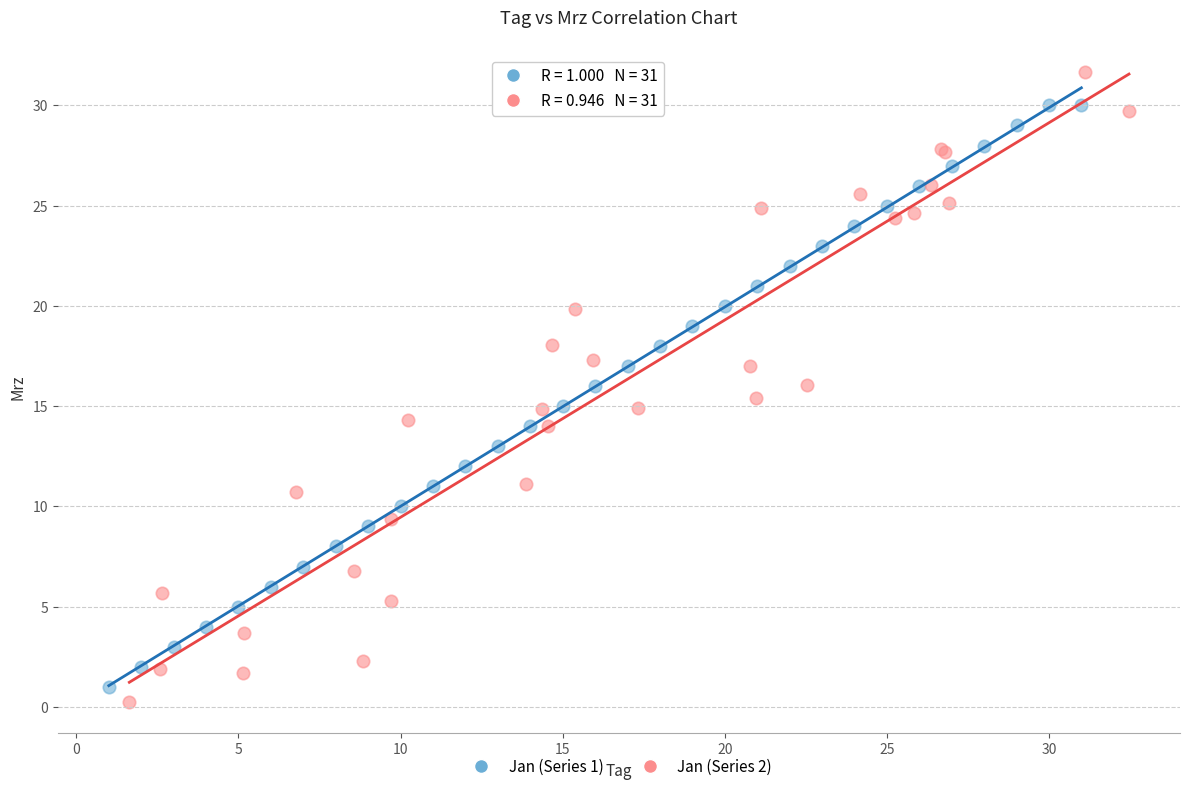

Which series has the widest spread of Y values?

Jan (Series 2)